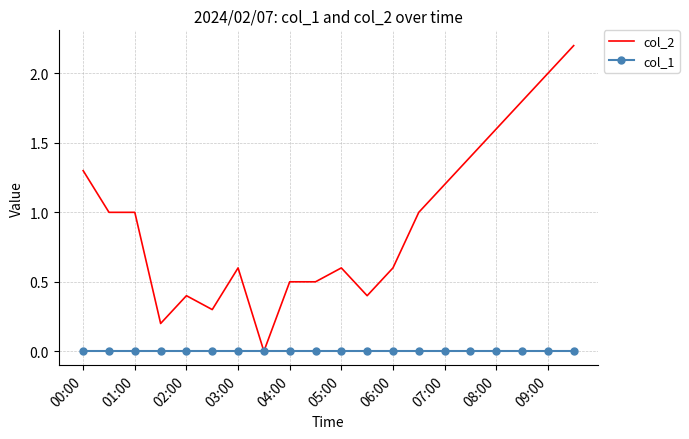

List the series in order of their peak value, lowest first.

col_1, col_2